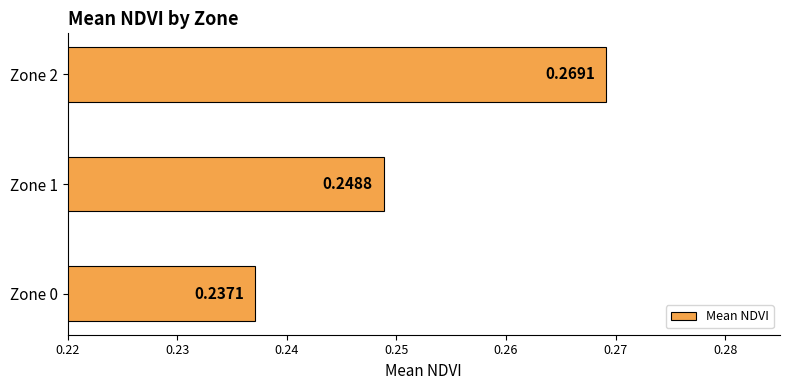

Rank the categories by value from highest to lowest.

Zone 2, Zone 1, Zone 0